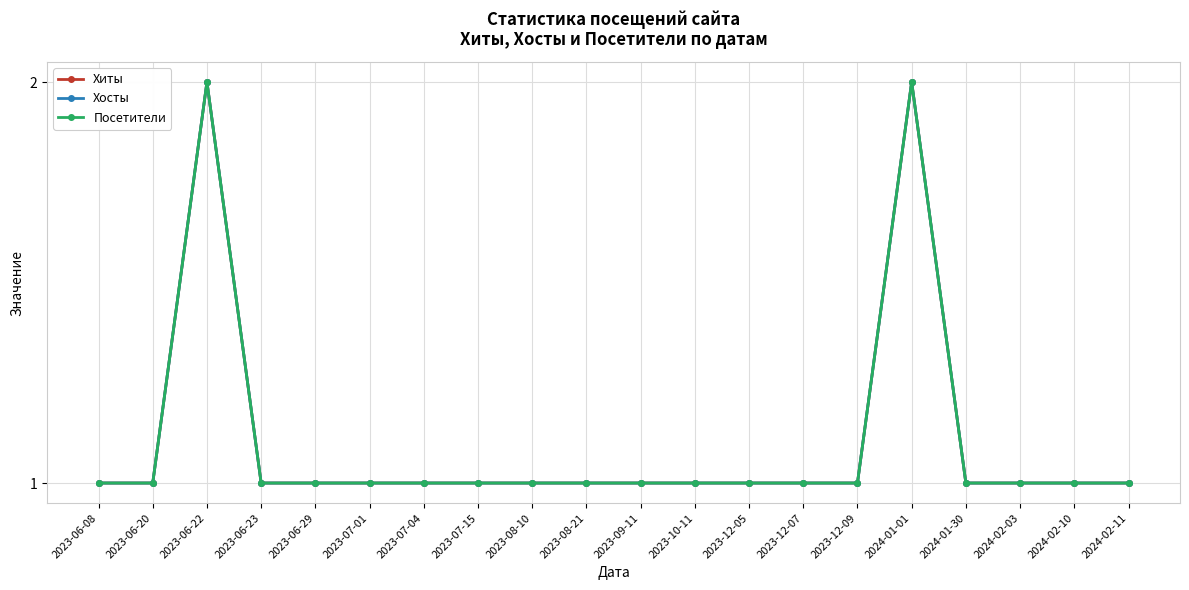

At which category does Хиты reach its first local peak?

2023-06-22